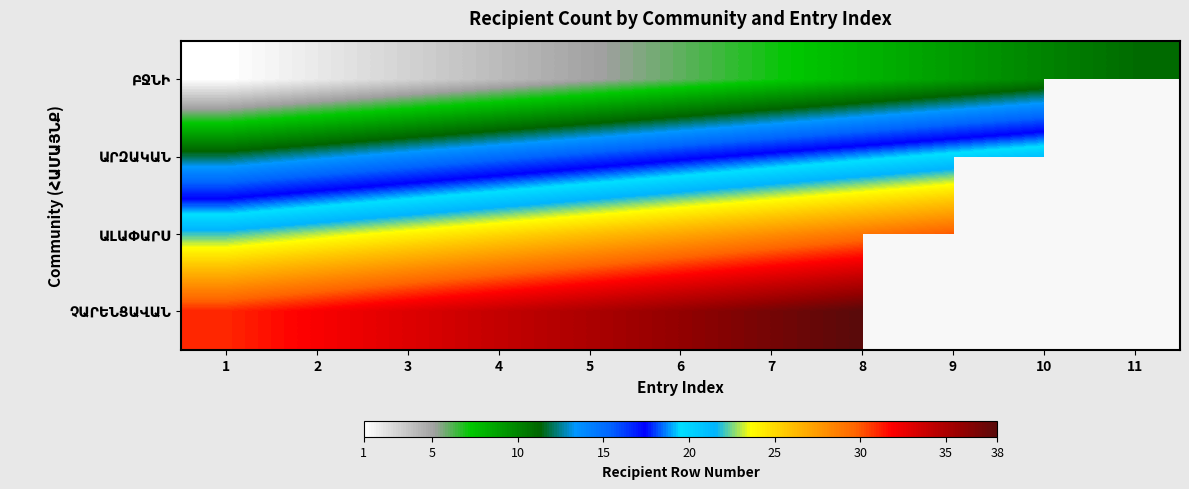

True or false: ԱԼԱՓԱՐՍ has a value of 25.0 at 4.

True